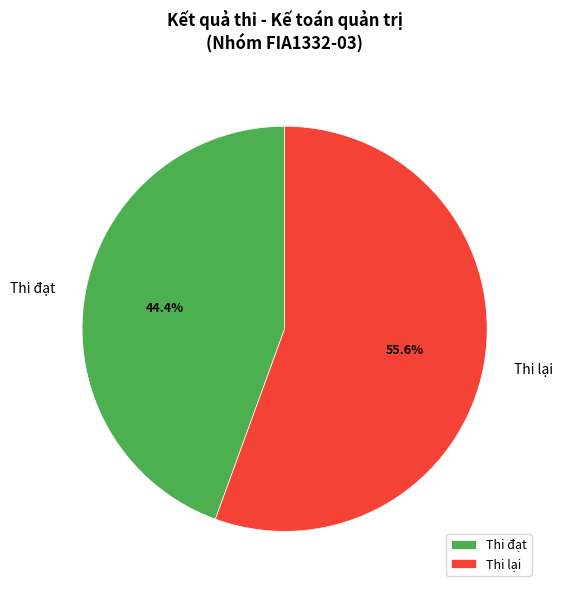

Combined, do Thi lại and Thi đạt account for over 50%?

Yes